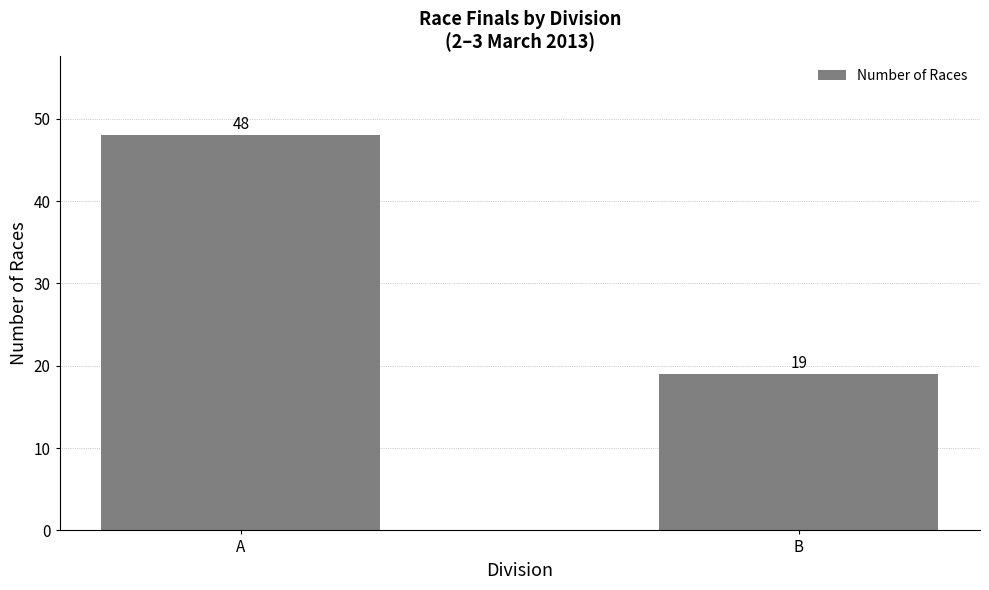

Reading left to right, what are all the values shown in this chart?

48	19